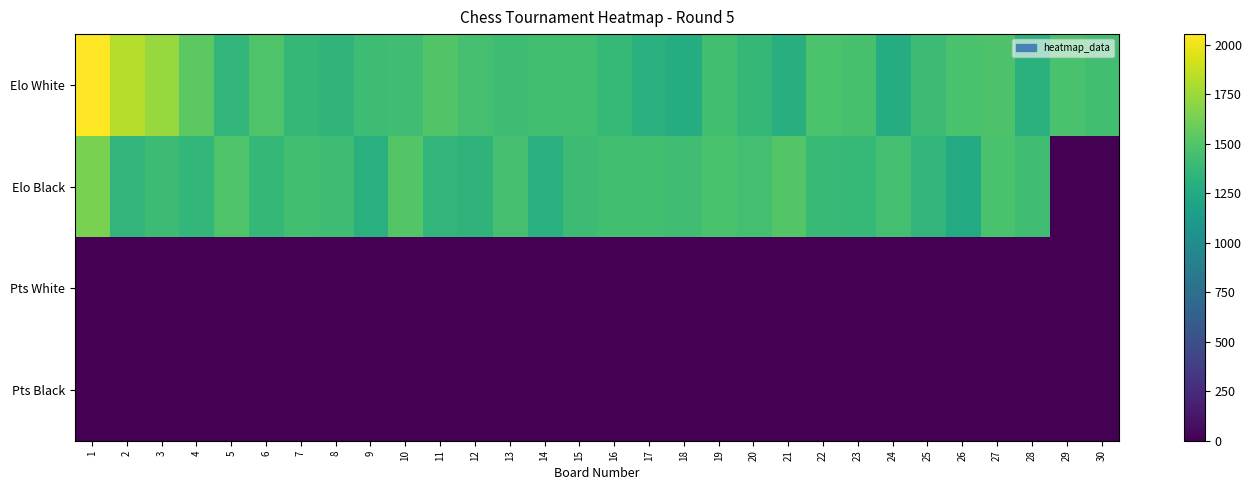

At 21, list the series in order from smallest to largest.

Pts White, Pts Black, Elo White, Elo Black